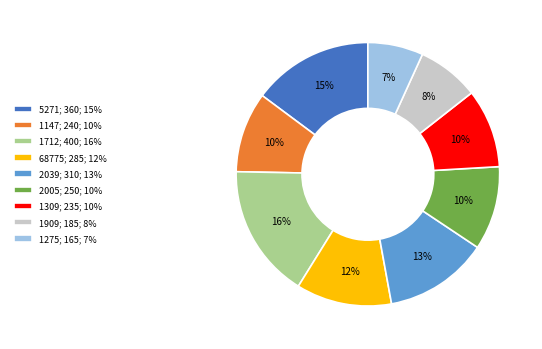

Is there any slice that represents more than half of the pie?

No